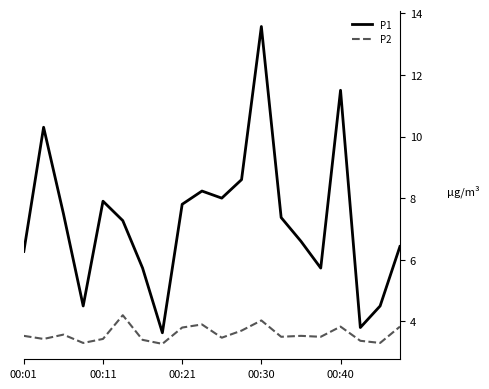

True or false: P2 and P1 intersect in this chart.

False